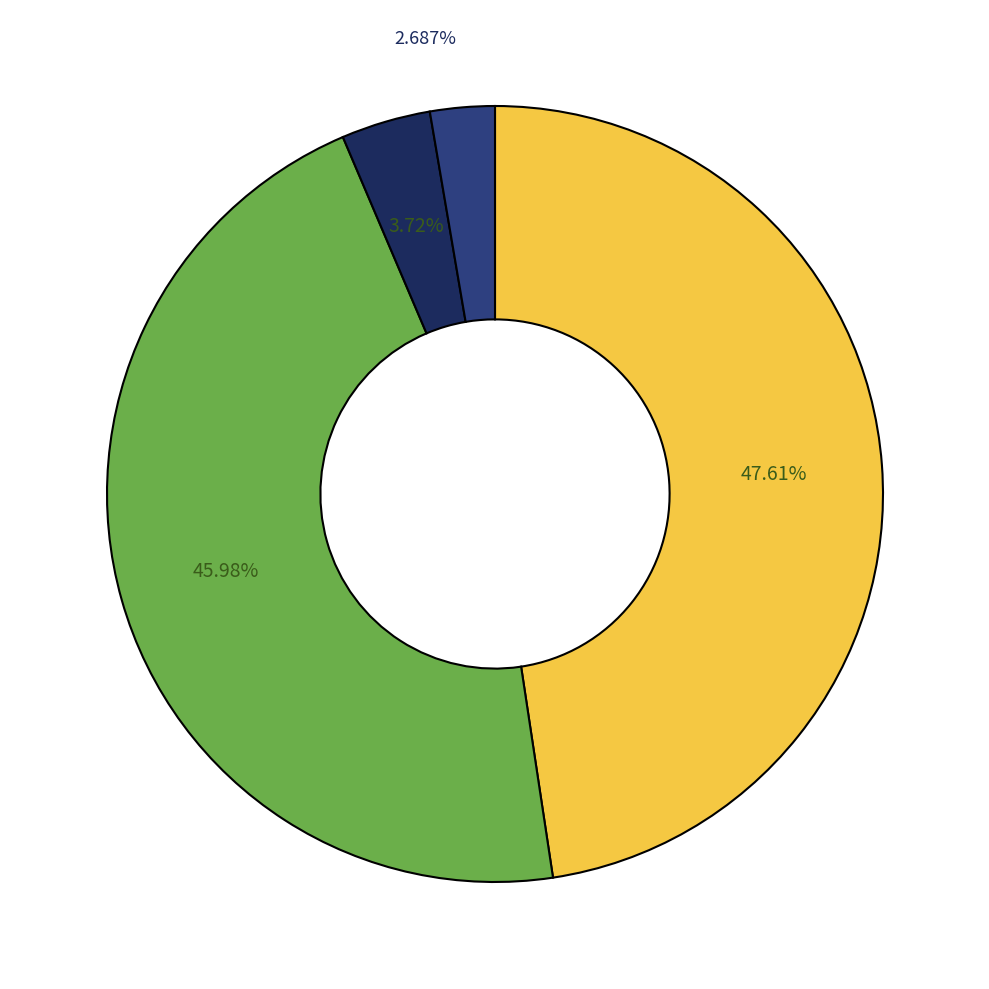

Does any single category account for the majority?

No